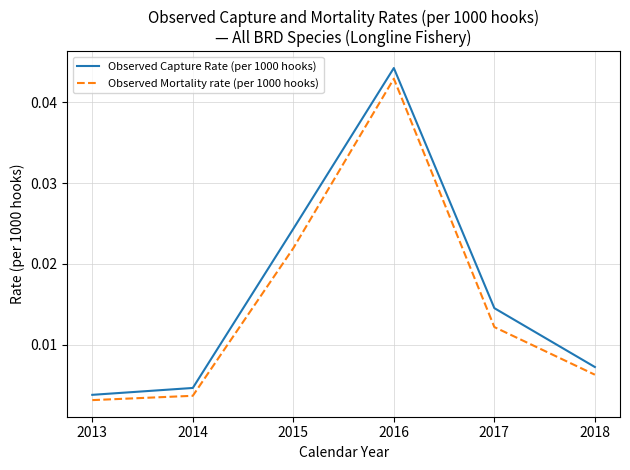

What are all the series names shown in the legend?

Observed Capture Rate (per 1000 hooks), Observed Mortality rate (per 1000 hooks)